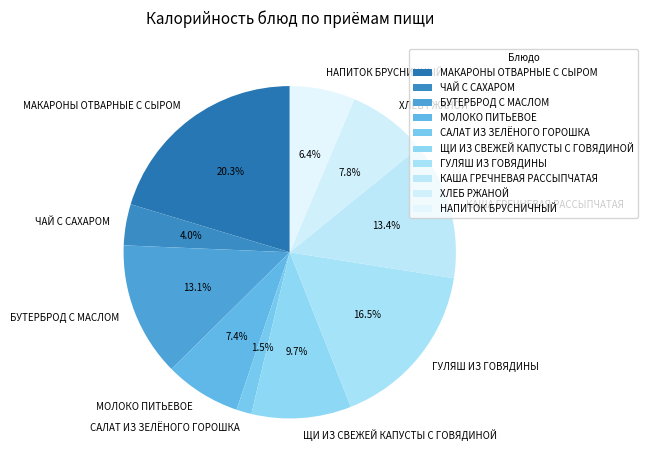

To the nearest percent, what is the combined percentage of БУТЕРБРОД С МАСЛОМ and МОЛОКО ПИТЬЕВОЕ?

20%